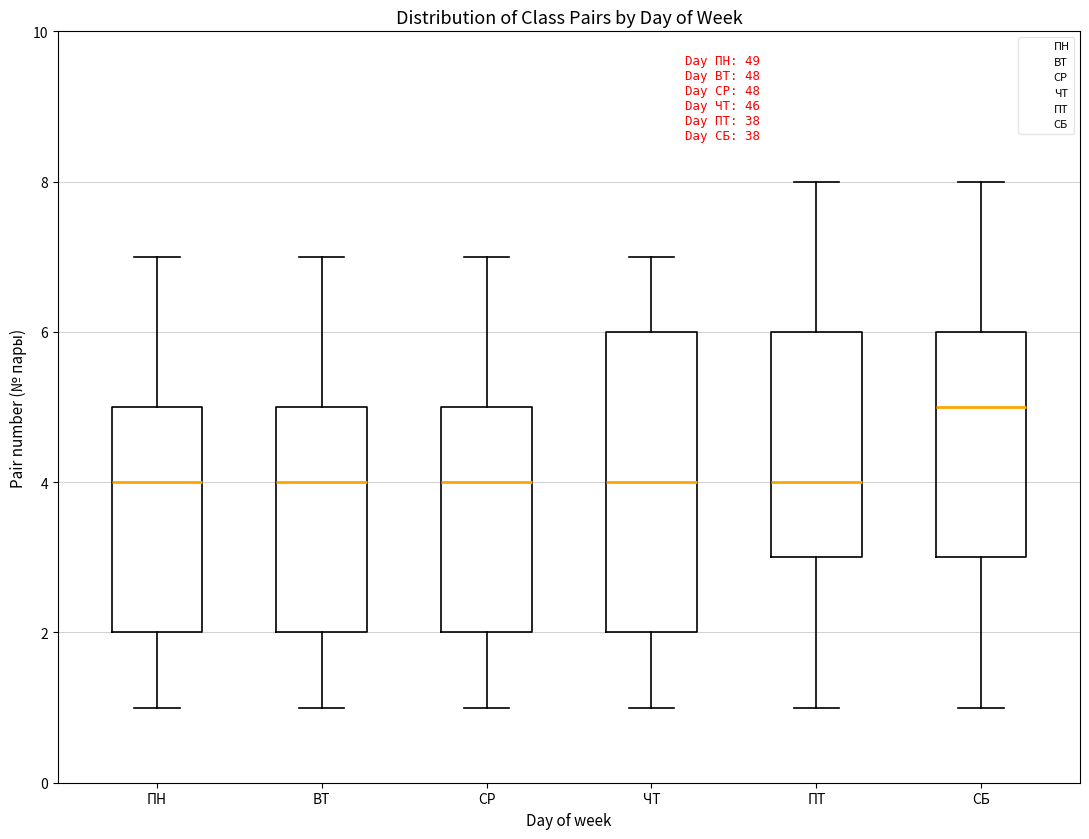

Reading left to right, read every box against the y-axis: the position of its median line, the range the box covers, and the ends of its whiskers. The values are not printed on the chart, so give them approximately, as read against the axis.

ПН: median 4, box 2 to 5, whiskers 1 to 7
ВТ: median 4, box 2 to 5, whiskers 1 to 7
СР: median 4, box 2 to 5, whiskers 1 to 7
ЧТ: median 4, box 2 to 6, whiskers 1 to 7
ПТ: median 4, box 3 to 6, whiskers 1 to 8
СБ: median 5, box 3 to 6, whiskers 1 to 8